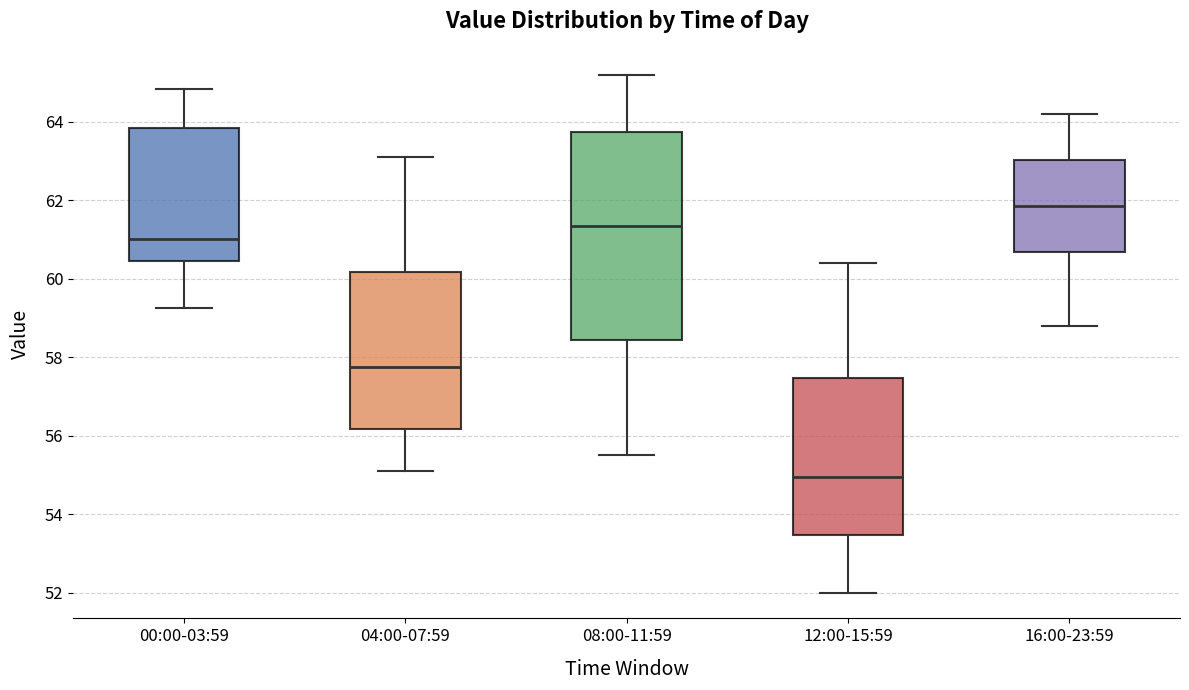

Where is the upper edge of the box for 00:00-03:59 on the y-axis? The values are not printed on the chart, so give them approximately, as read against the axis.

63.8